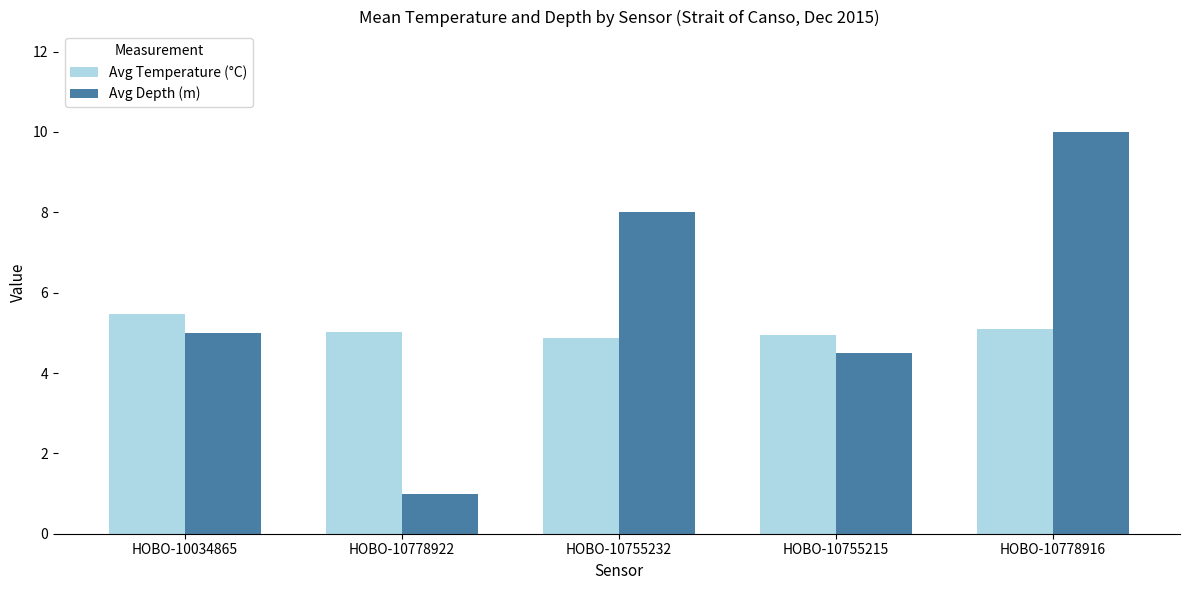

Is it true that Avg Depth (m) equals 4.1 at HOBO-10755232?

False